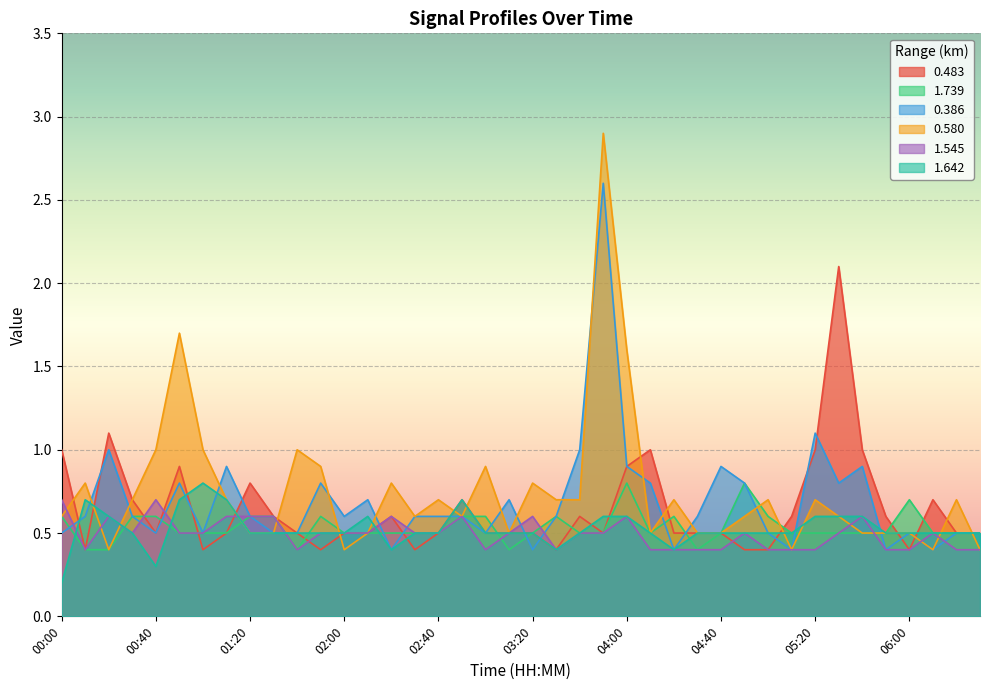

True or false: 0.386 has a value of 0.2 at 04:50.

False